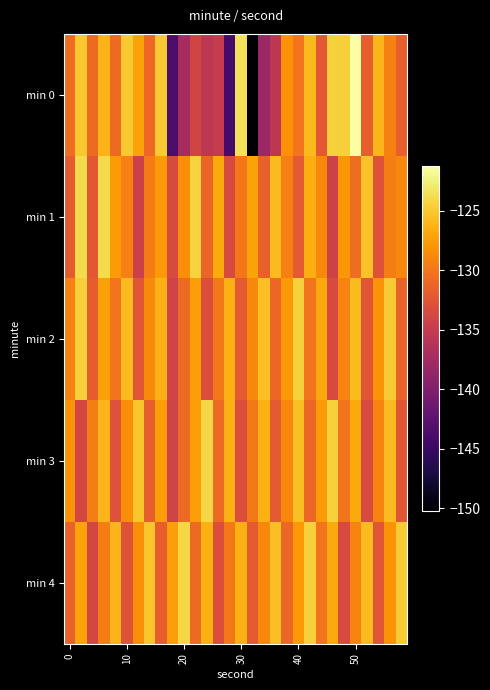

Reading left to right, what are all the values shown in this chart?

min 0: -130.6	-125.0	-130.8	-126.1	-130.8	-124.9	-127.3	-130.9	-125.0	-143.7	-137.3	-134.0	-135.6	-135.1	-144.1	-123.5	-150.3	-138.1	-135.6	-128.2	-130.1	-125.8	-132.1	-124.4	-124.6	-121.2	-131.7	-126.0	-129.3	-131.6
min 1: -132.0	-123.9	-132.2	-124.0	-127.6	-129.4	-134.3	-129.6	-127.8	-133.3	-128.4	-124.3	-131.2	-126.8	-133.4	-129.9	-127.2	-131.6	-125.7	-129.3	-132.1	-126.5	-128.8	-134.2	-127.9	-130.6	-125.3	-132.7	-129.4	-128.8
min 2: -129.2	-124.6	-131.9	-127.3	-130.1	-125.8	-132.4	-128.7	-126.3	-134.1	-130.8	-127.4	-133.1	-129.8	-126.4	-132.1	-128.8	-125.4	-131.1	-127.8	-124.4	-130.1	-126.8	-133.4	-129.1	-125.8	-132.4	-128.1	-124.8	-131.4
min 3: -128.1	-133.8	-129.4	-126.1	-132.8	-128.4	-125.1	-131.8	-127.4	-134.1	-130.8	-127.4	-124.1	-130.8	-126.4	-133.1	-129.8	-126.4	-132.1	-128.8	-125.4	-131.1	-127.8	-124.4	-130.1	-126.8	-133.4	-129.1	-125.8	-132.4
min 4: -131.4	-127.1	-133.8	-129.4	-126.1	-132.8	-128.4	-125.1	-131.8	-127.4	-124.1	-130.8	-126.4	-133.1	-129.8	-126.4	-132.1	-128.8	-125.4	-131.1	-127.8	-124.4	-130.1	-126.8	-133.4	-129.1	-125.8	-132.4	-128.1	-124.8